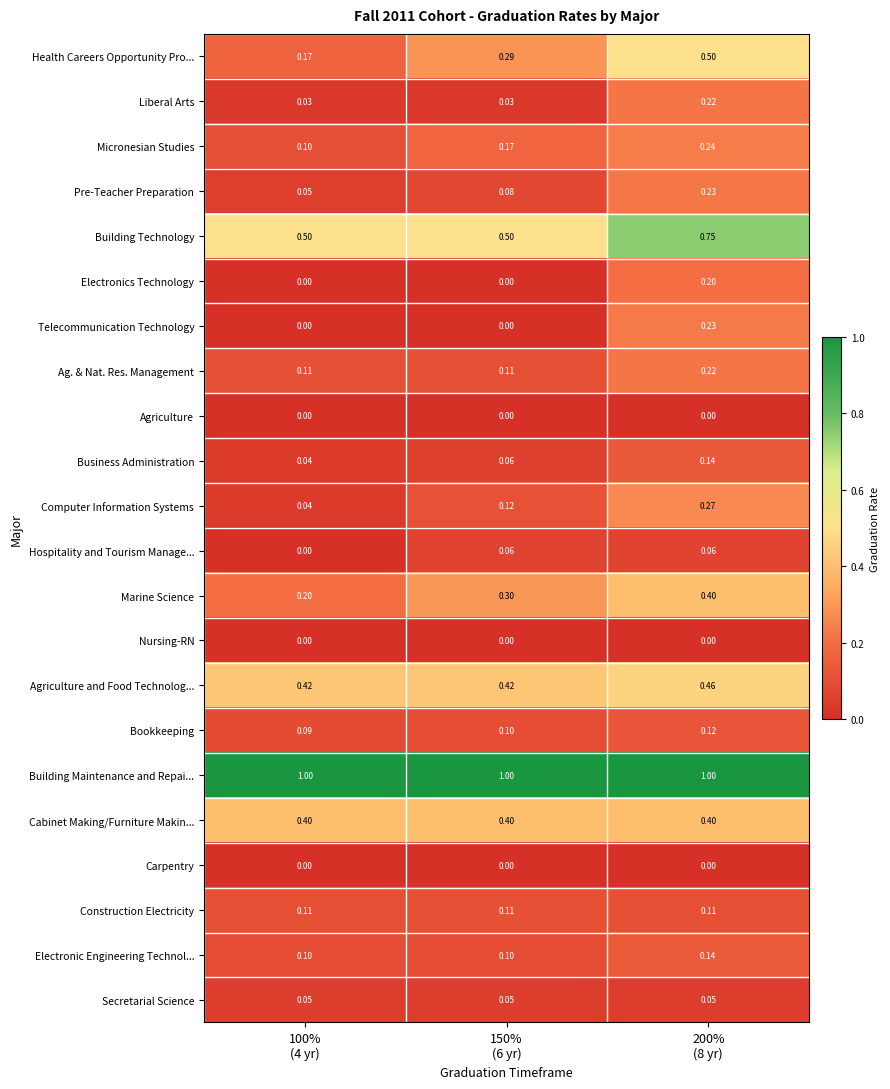

Which series has the widest spread of values?

Health Careers Opportunity Pro...